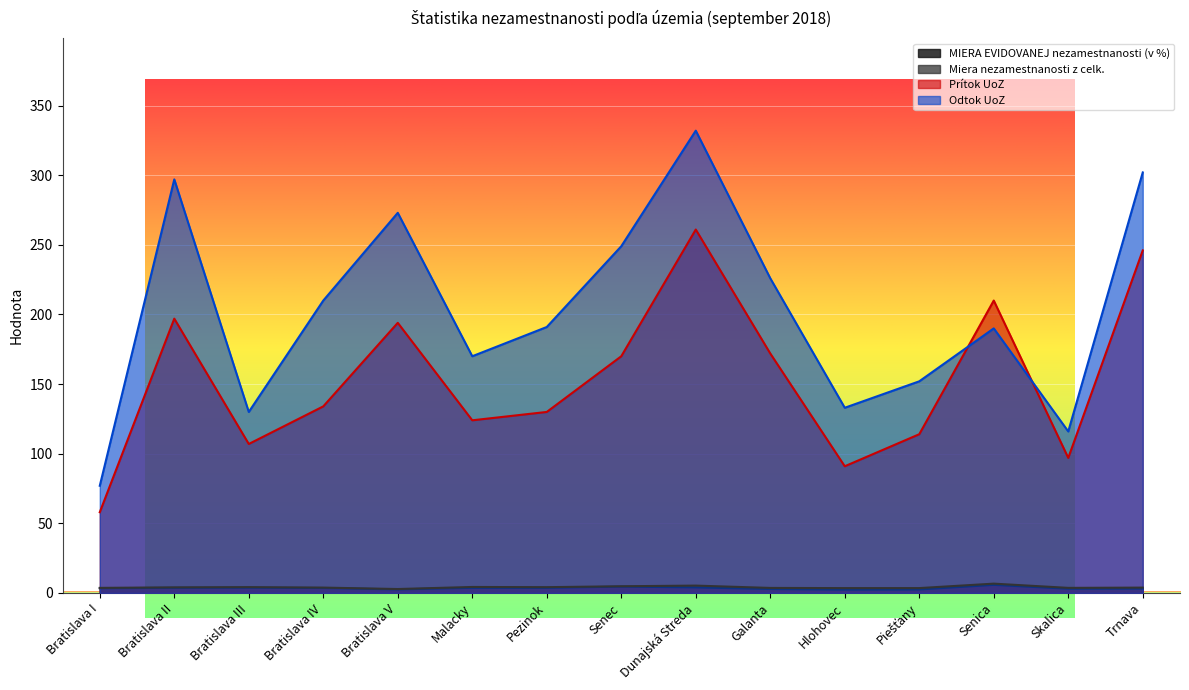

True or false: Prítok UoZ and Odtok UoZ intersect in this chart.

True